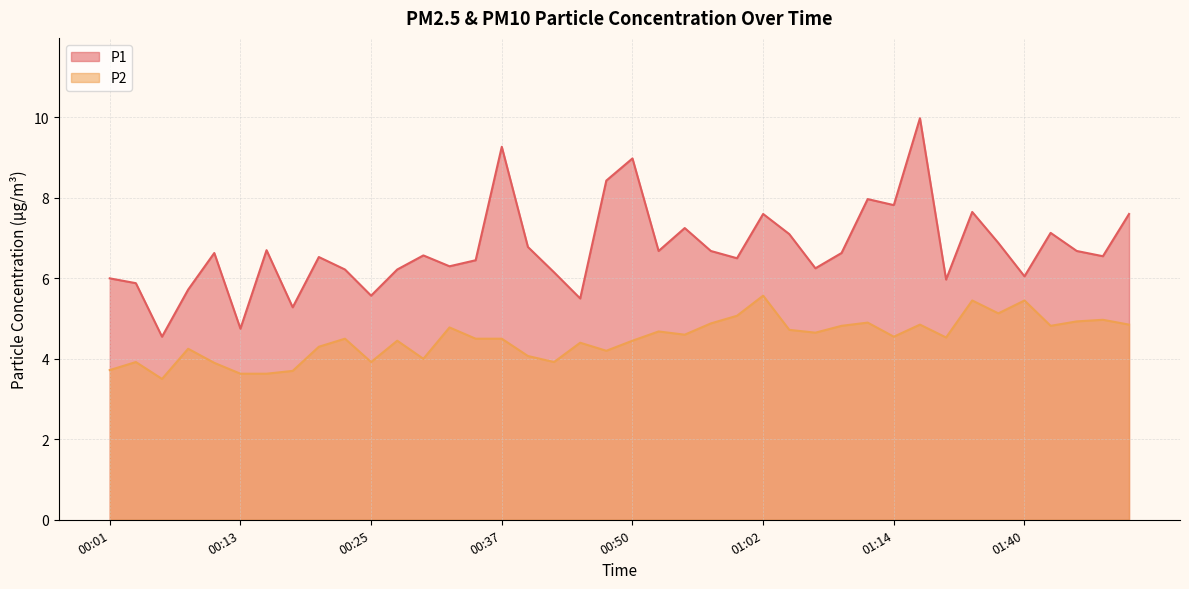

True or false: P1 and P2 intersect in this chart.

False